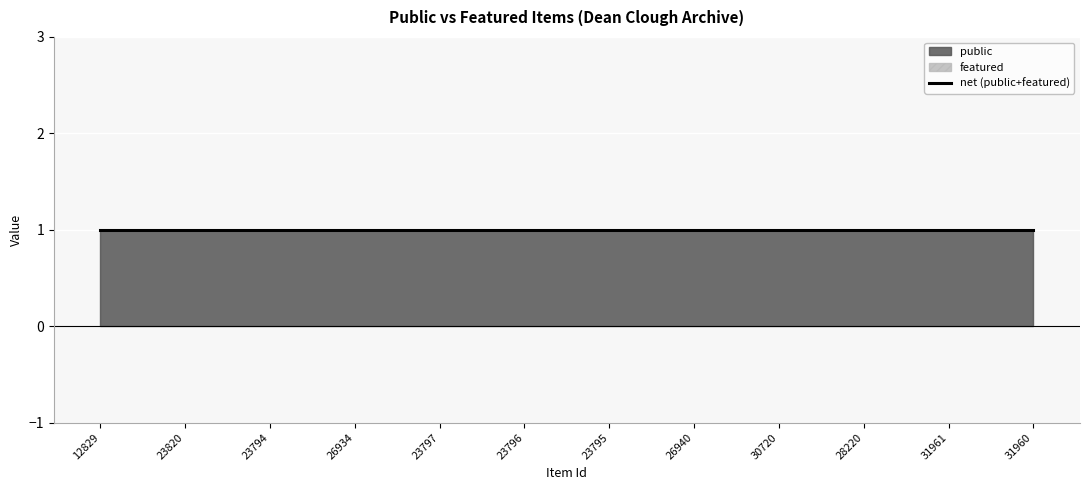

What position from the right is 23820?

11